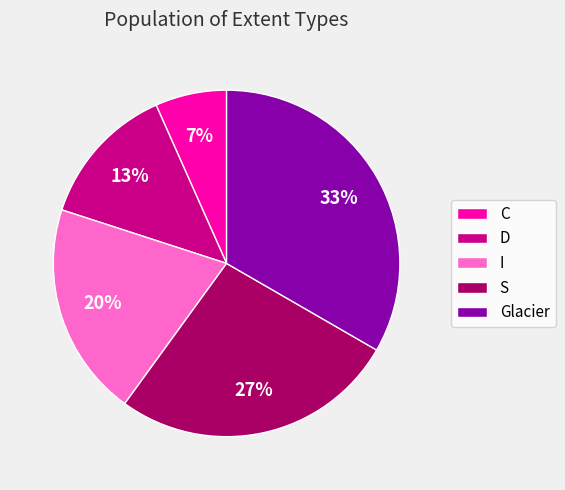

Is S the majority of the pie?

No